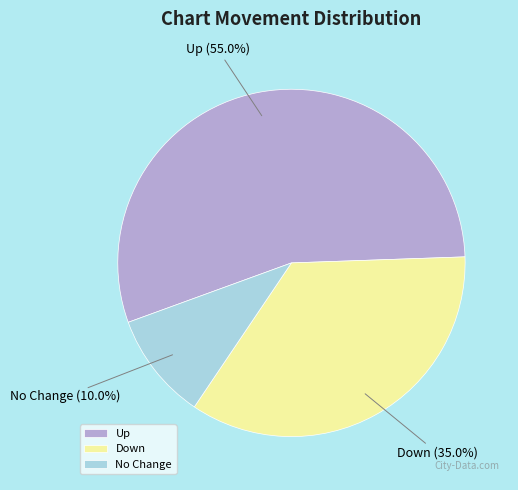

Which slice is the largest?

Up